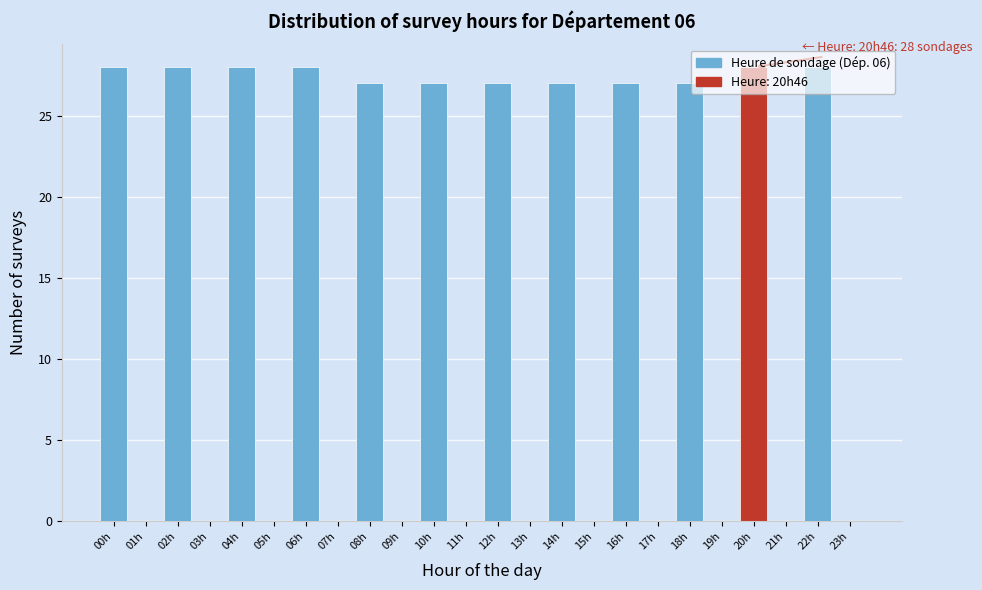

What is the greatest value displayed?

28